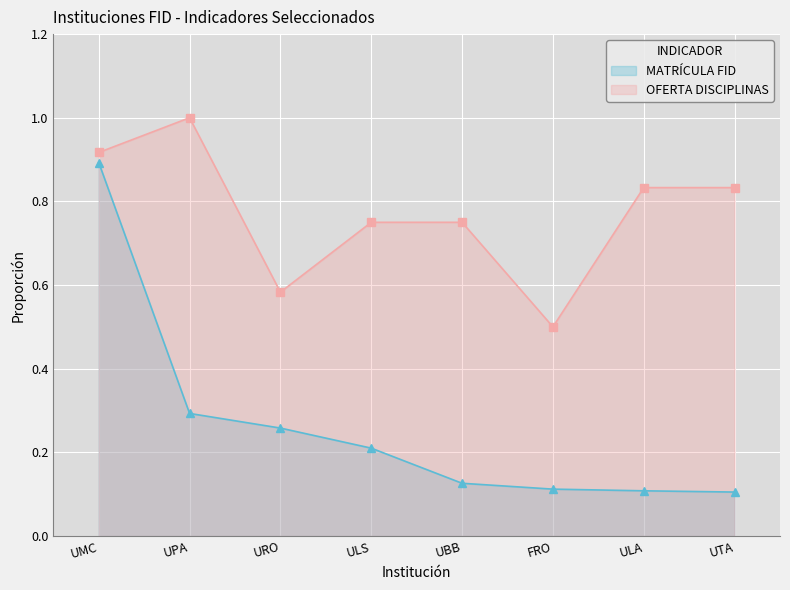

Reading left to right, what are all the values shown in this chart?

MATRÍCULA FID: UMC=0.9	UPA=0.3	URO=0.3	ULS=0.2	UBB=0.1	FRO=0.1	ULA=0.1	UTA=0.1
OFERTA DISCIPLINAS: UMC=0.9	UPA=1.0	URO=0.6	ULS=0.8	UBB=0.8	FRO=0.5	ULA=0.8	UTA=0.8